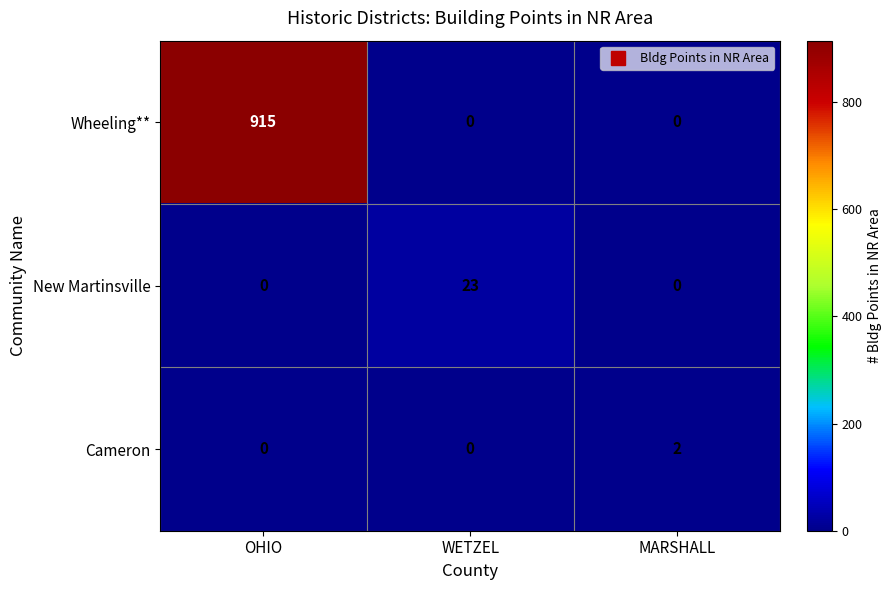

The New Martinsville series shows 7 at MARSHALL. True or false?

False